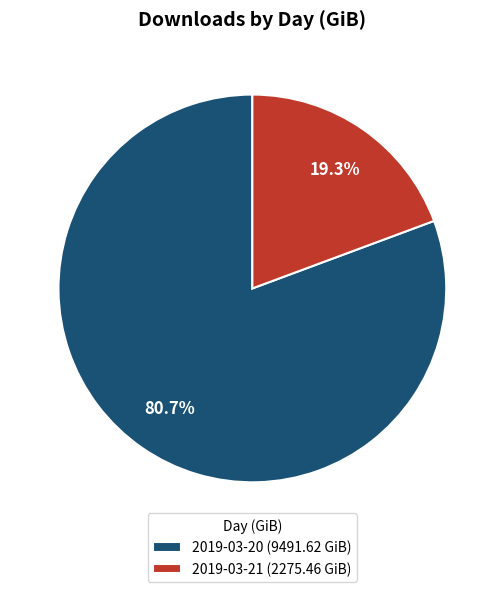

To the nearest percent, what percentage of the pie is 2019-03-21?

19%